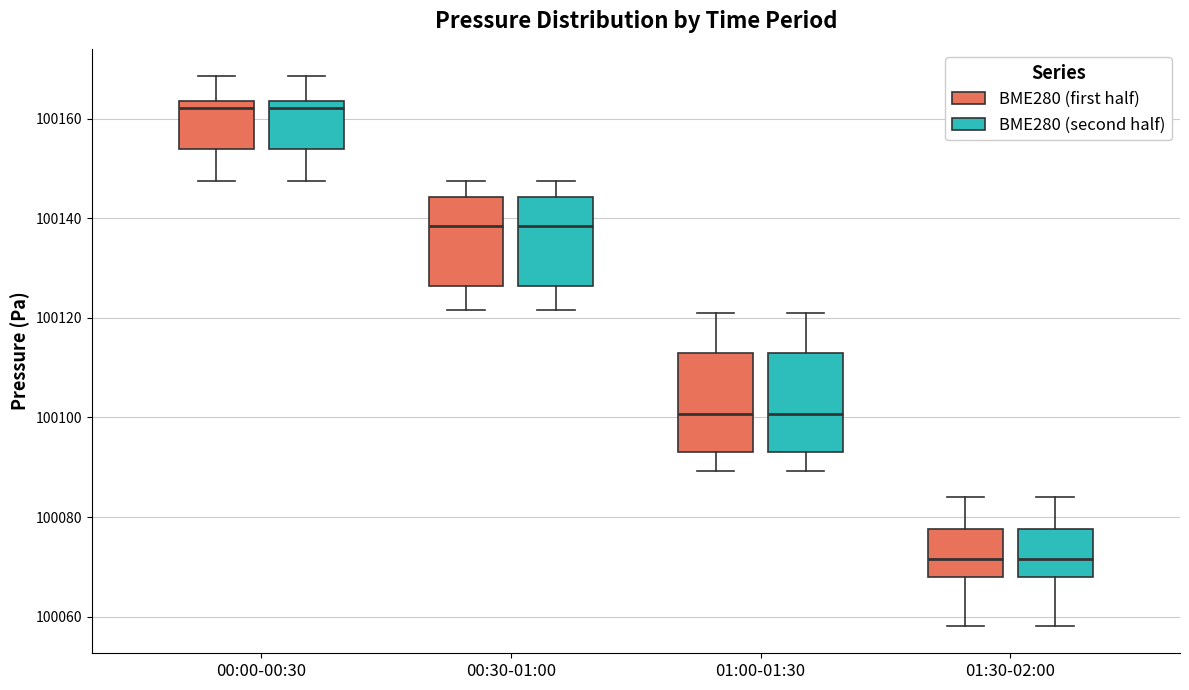

Reading left to right, read every box against the y-axis: the position of its median line, the range the box covers, and the ends of its whiskers. The values are not printed on the chart, so give them approximately, as read against the axis.

00:00-00:30 (BME280 (first half)): median 100162, box 100154 to 100164, whiskers 100148 to 100168
00:00-00:30 (BME280 (second half)): median 100162, box 100154 to 100164, whiskers 100148 to 100168
00:30-01:00 (BME280 (first half)): median 100138, box 100126 to 100144, whiskers 100122 to 100148
00:30-01:00 (BME280 (second half)): median 100138, box 100126 to 100144, whiskers 100122 to 100148
01:00-01:30 (BME280 (first half)): median 100100, box 100094 to 100112, whiskers 100090 to 100122
01:00-01:30 (BME280 (second half)): median 100100, box 100094 to 100112, whiskers 100090 to 100122
01:30-02:00 (BME280 (first half)): median 100072, box 100068 to 100078, whiskers 100058 to 100084
01:30-02:00 (BME280 (second half)): median 100072, box 100068 to 100078, whiskers 100058 to 100084